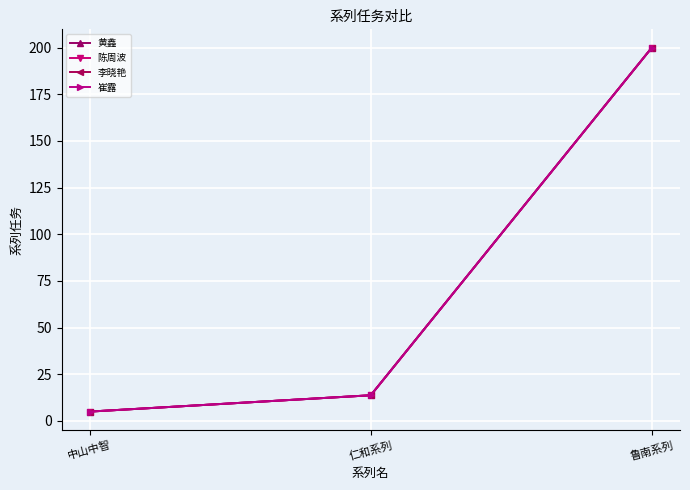

Is this an area chart (filled region under the line)?

No